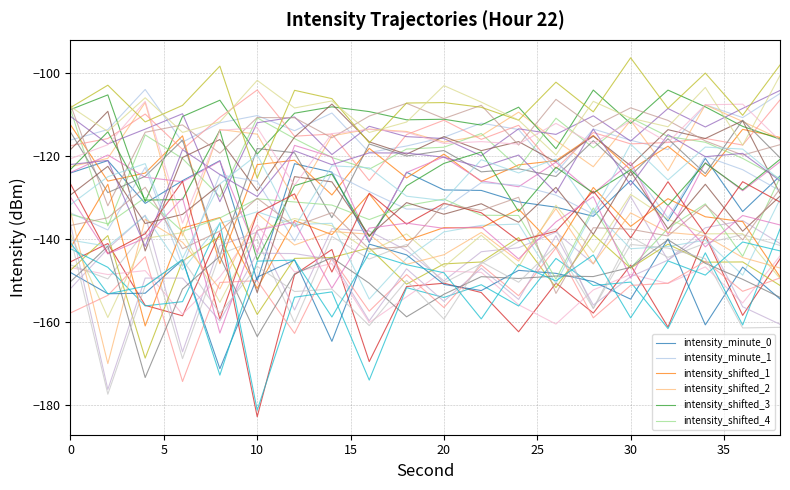

Between which two adjacent categories do intensity_shifted_3 and intensity_shifted_4 first intersect?

0 and 5